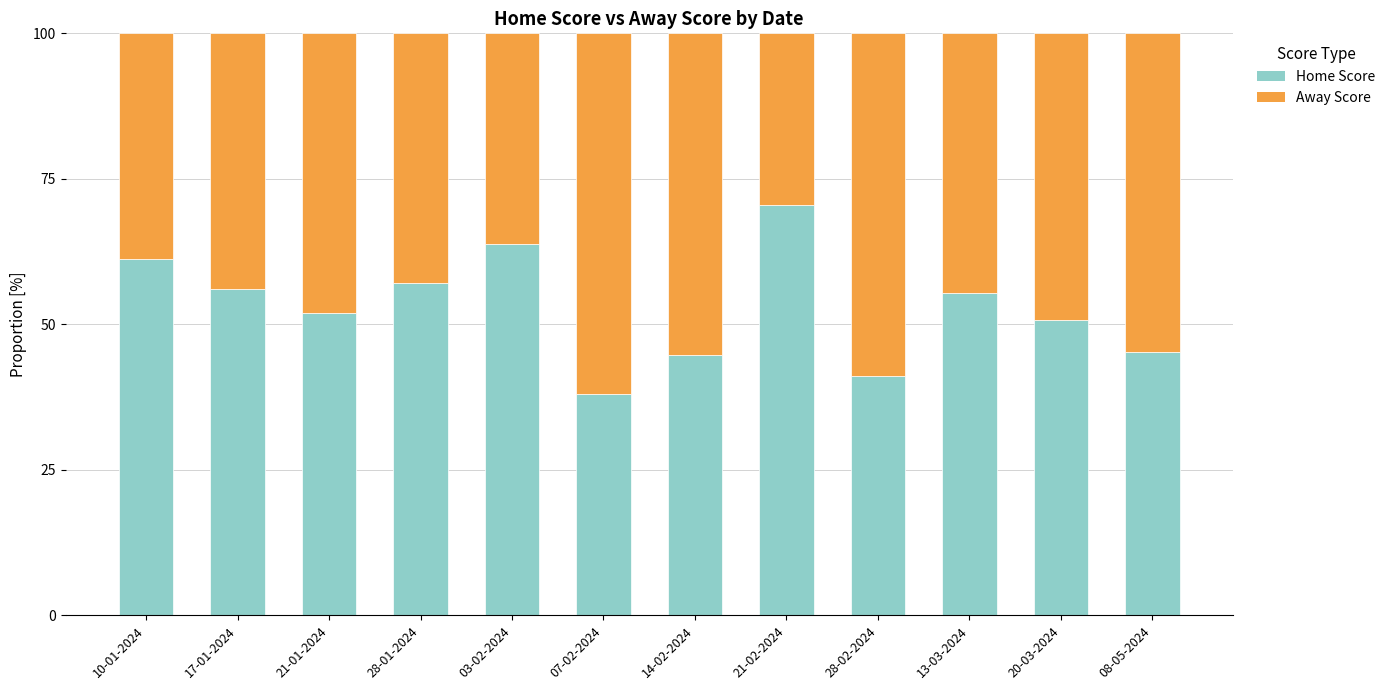

What is the difference between the Home Score values at 14-02-2024 and 28-01-2024?

12.3